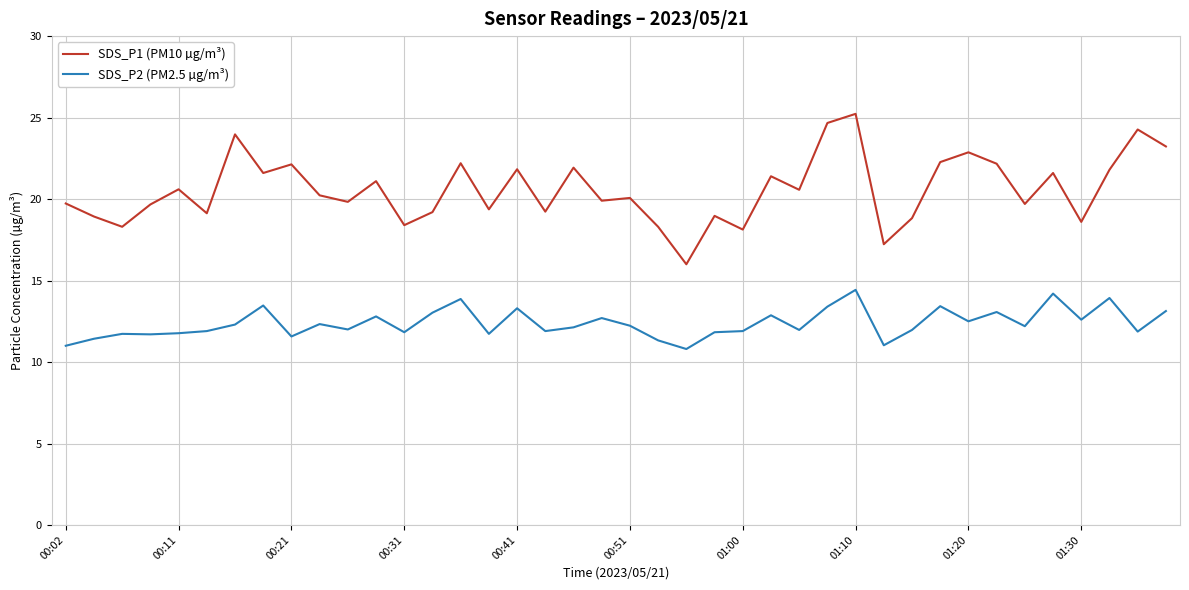

Rank the series by their maximum value, from lowest to highest.

SDS_P2 (PM2.5 µg/m³), SDS_P1 (PM10 µg/m³)